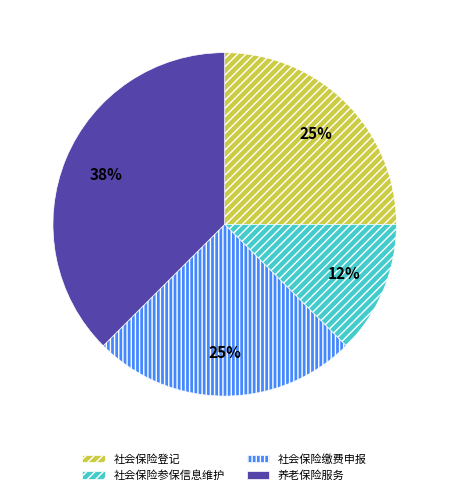

Which slice is the largest?

养老保险服务